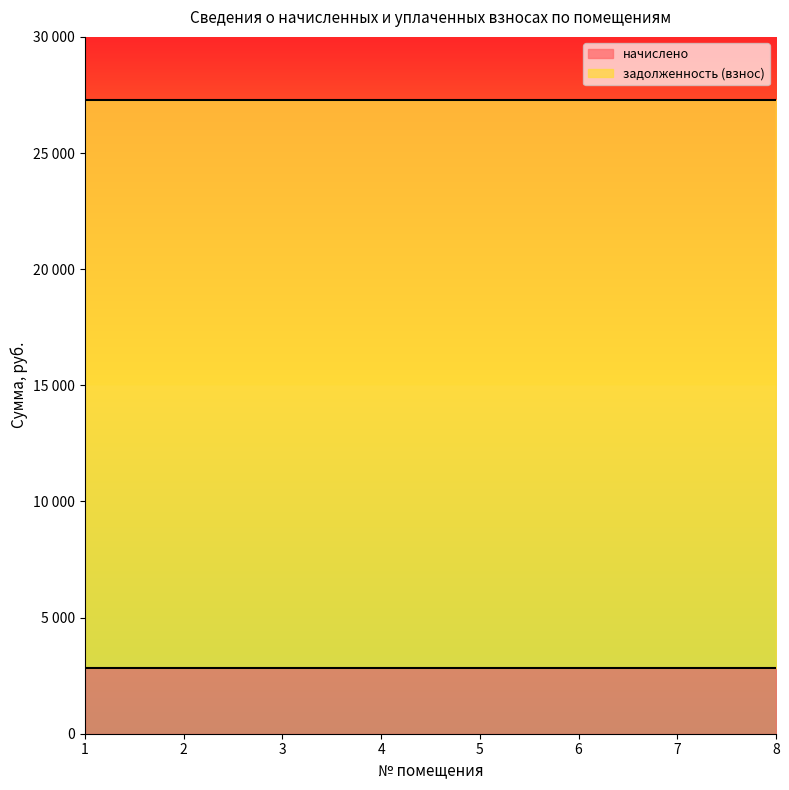

What is the minimum value shown in the chart?

2808.0